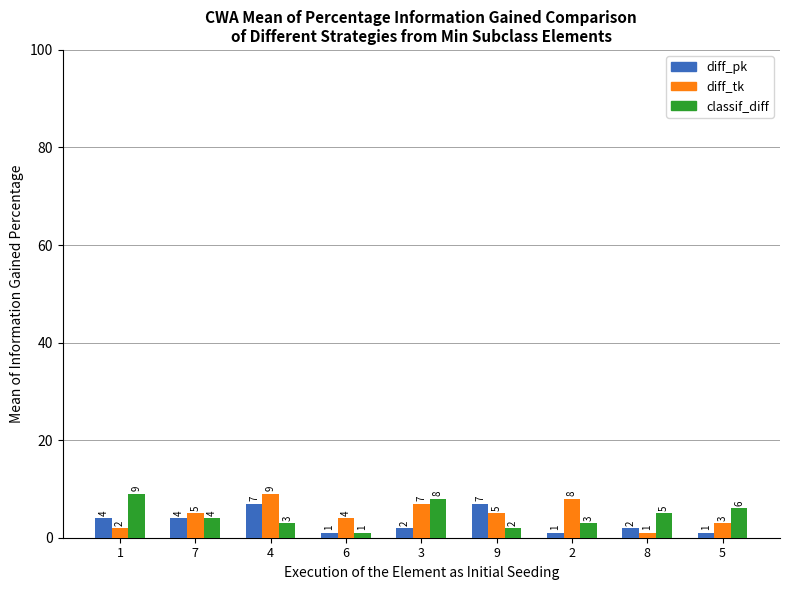

What is the spread (max minus min) of values at 2?

7